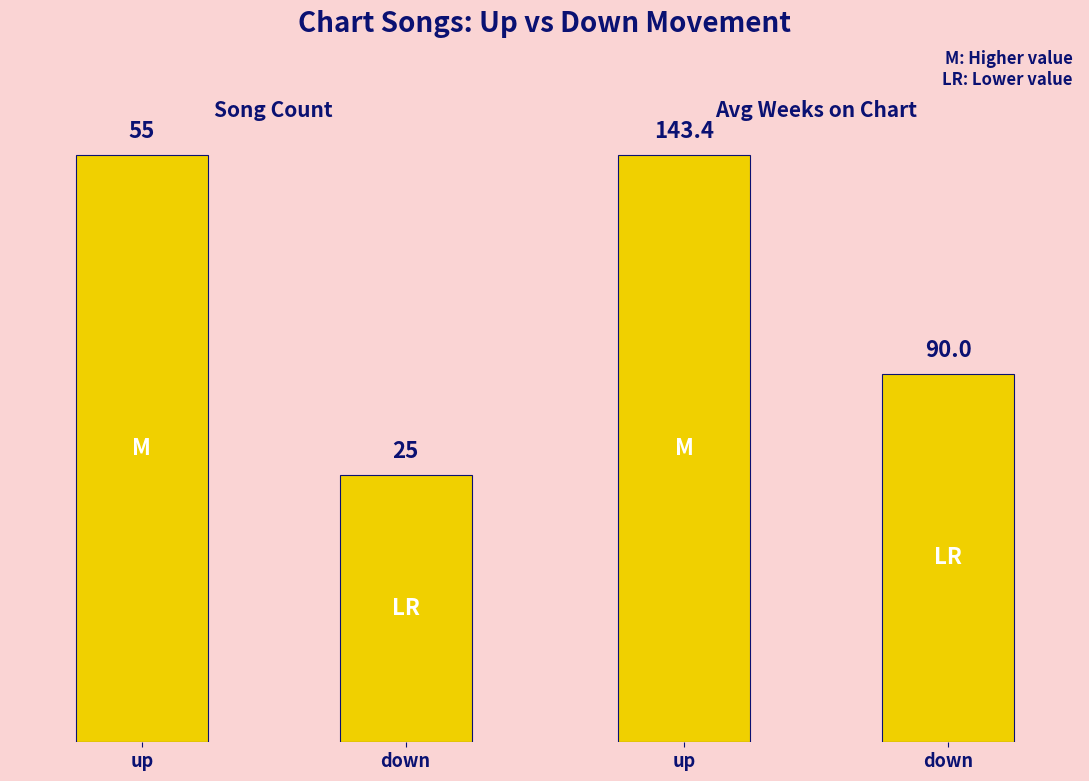

What is the total value across all series at down?

115.0